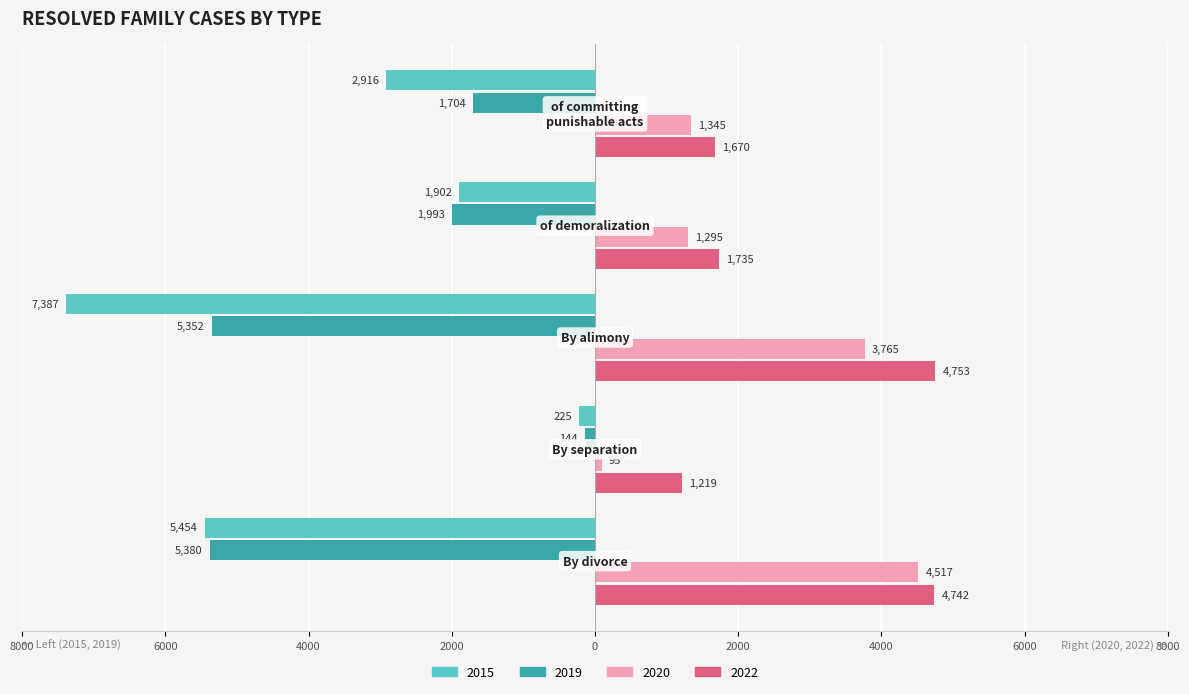

What are all the series names shown in the legend?

2015, 2019, 2020, 2022